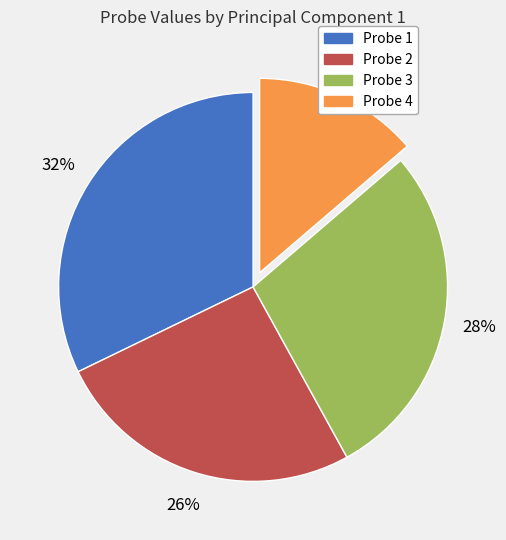

Combined, do Probe 3 and Probe 2 account for over 50%?

Yes